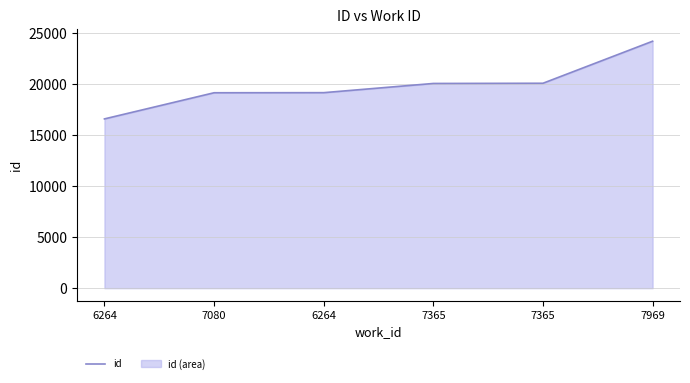

At which label does the data first exceed 20041?

7365